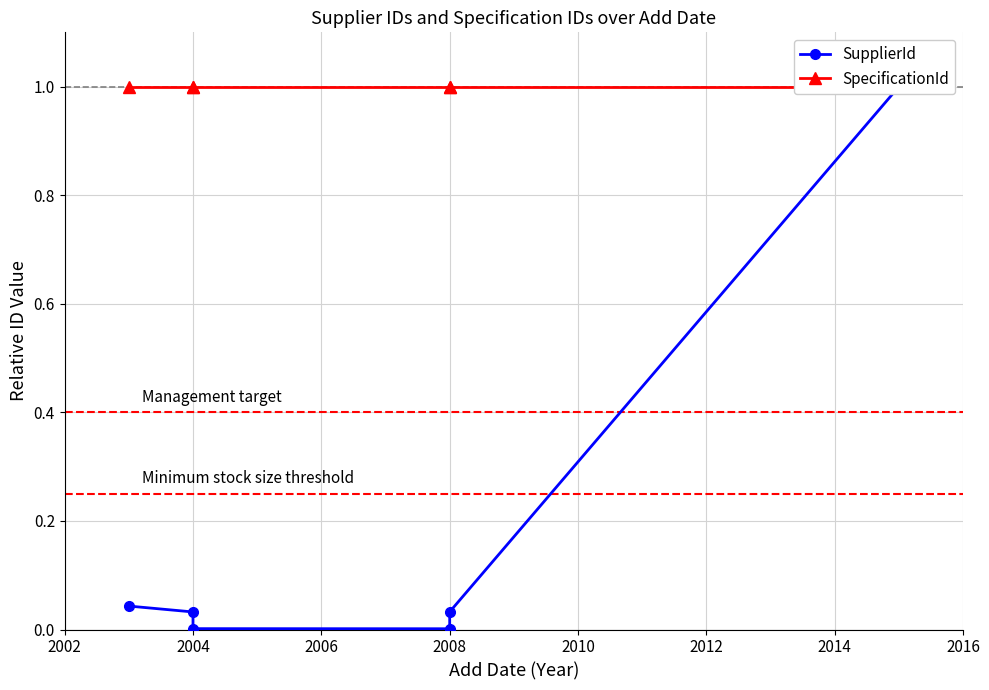

At how many categories does at least one series exceed 0?

6